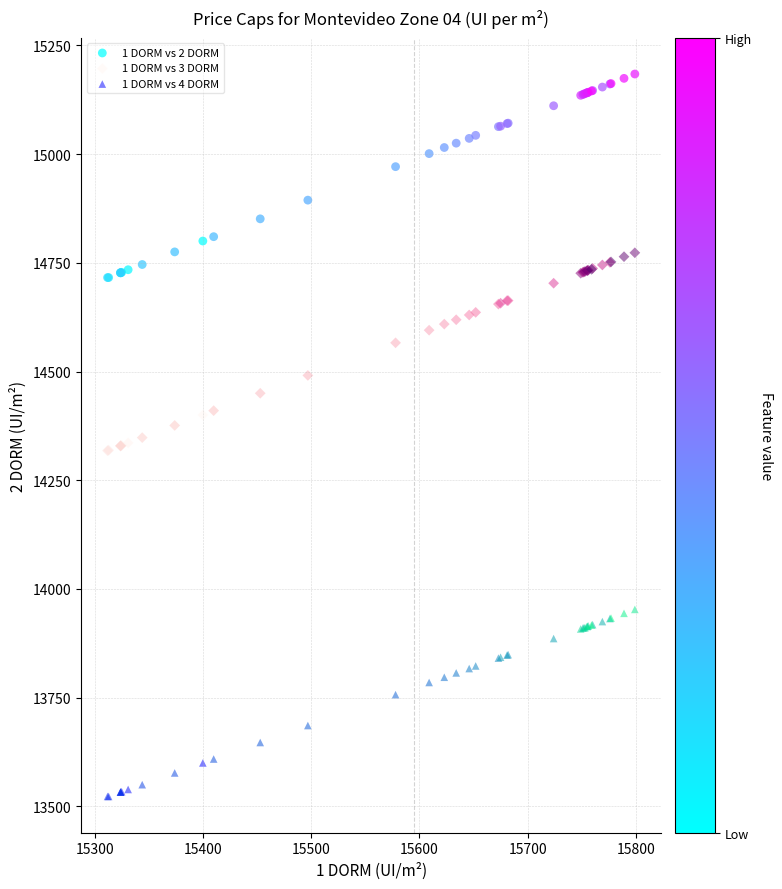

Which series reaches the maximum Y coordinate?

1 DORM vs 2 DORM